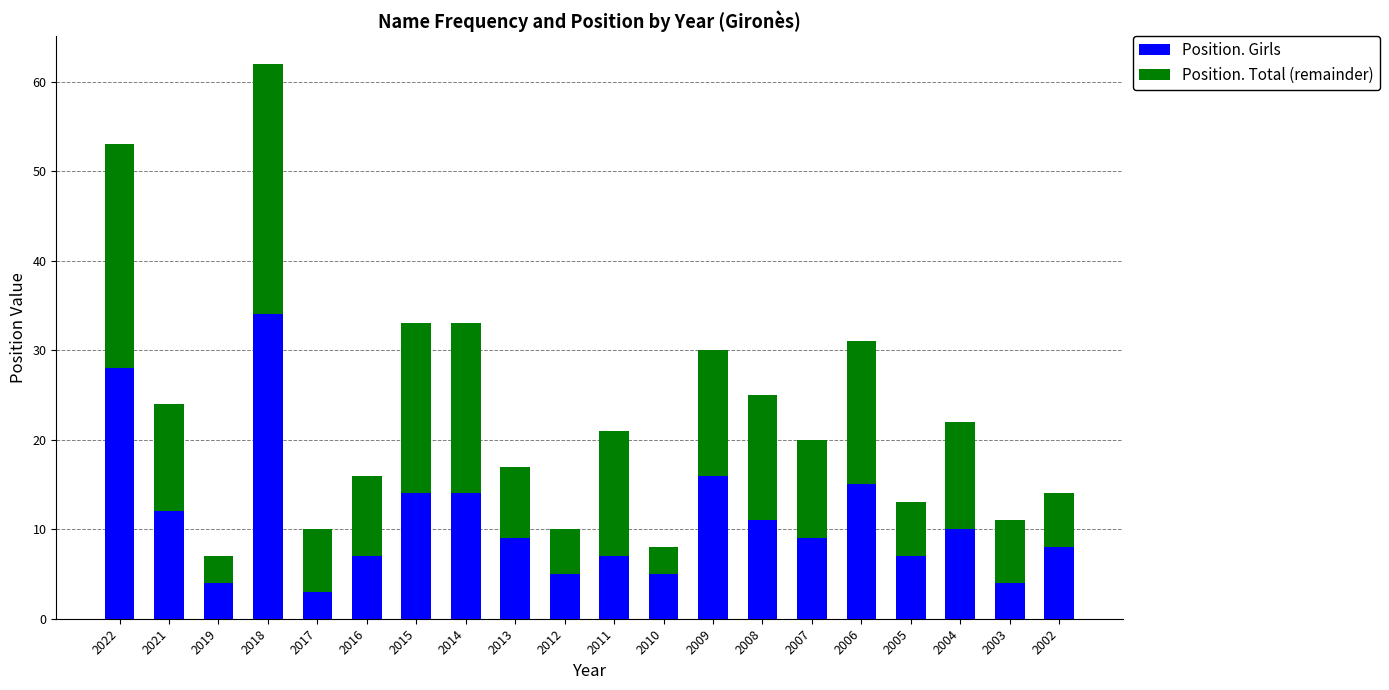

How many distinct data groups are displayed?

2